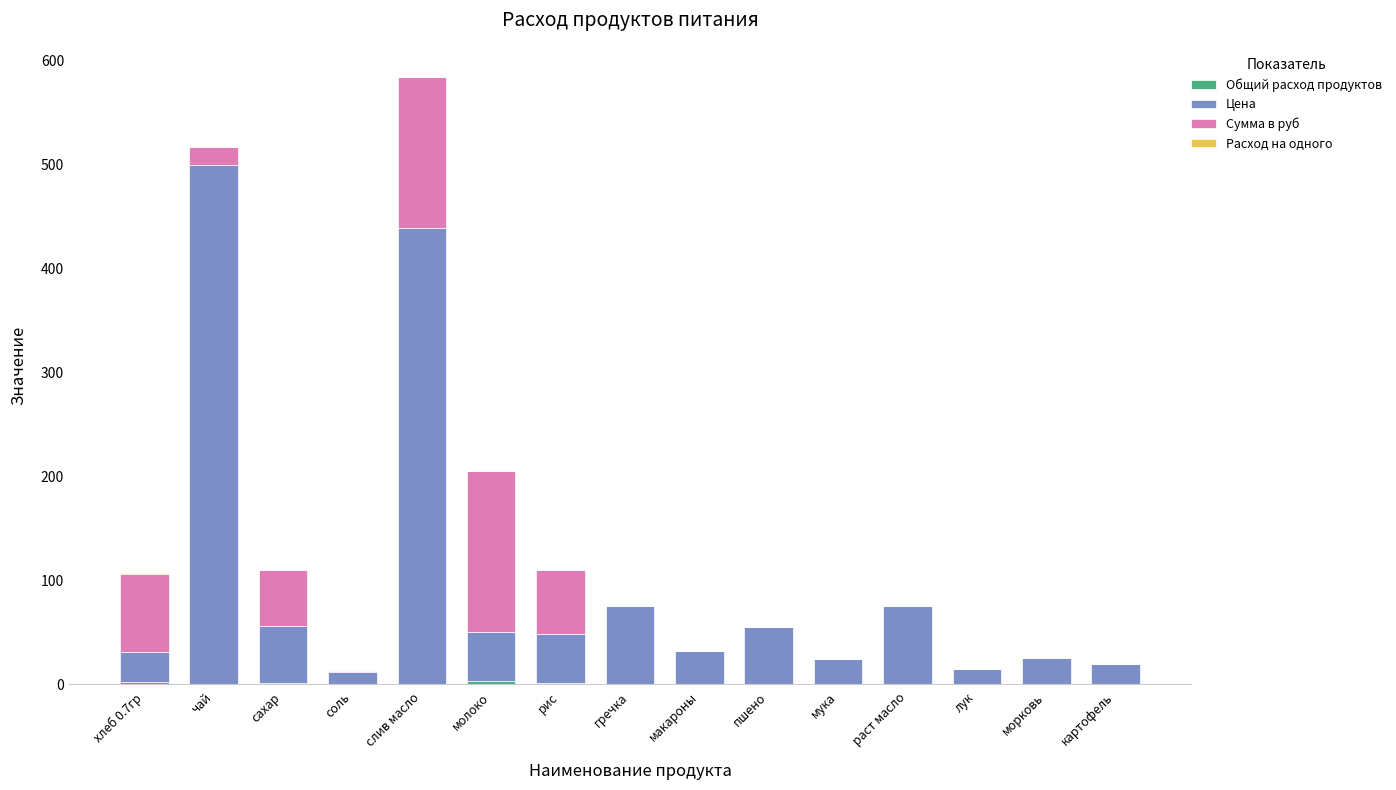

At which category is the sum across all series the highest?

слив масло